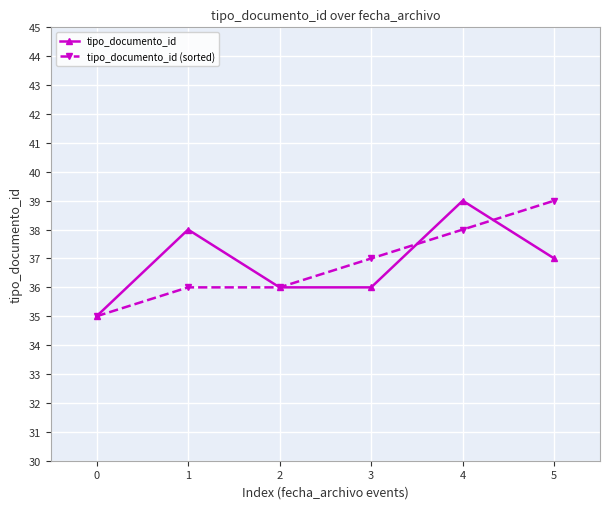

Where is tipo_documento_id nearest to the value 37?

5